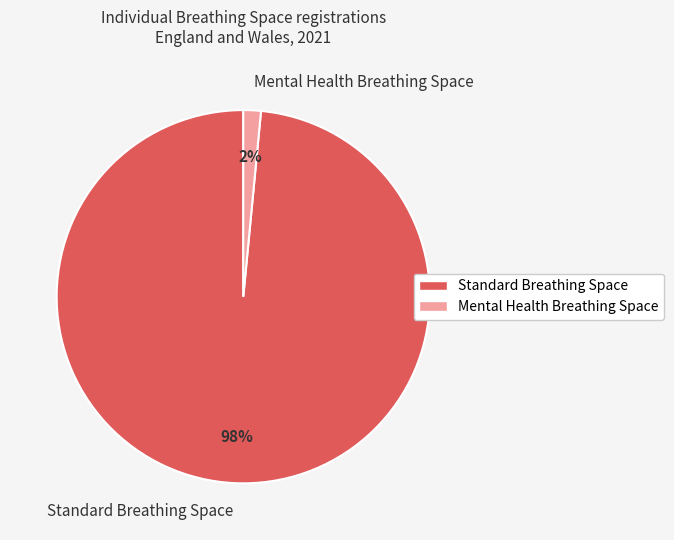

Count the number of slices in the pie.

2